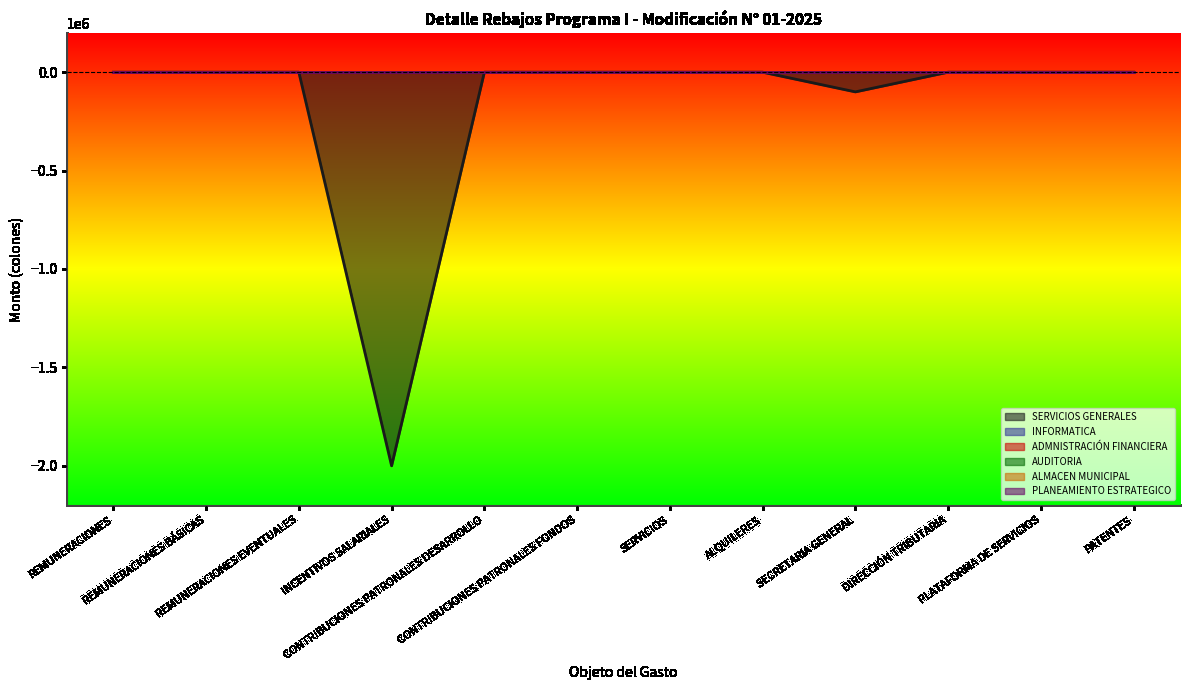

True or false: ADMNISTRACIÓN FINANCIERA and SERVICIOS GENERALES intersect in this chart.

False